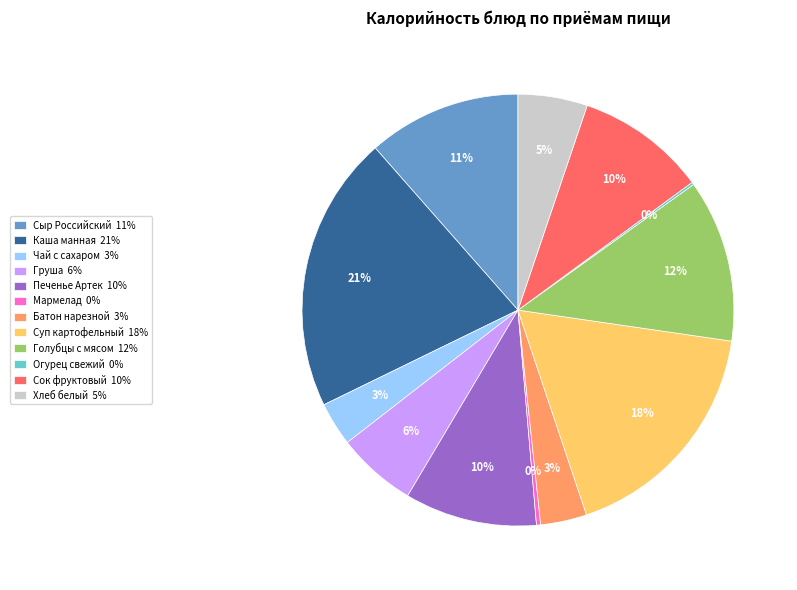

To the nearest percent, what is the difference between the Печенье Артек 10% and Мармелад 0% slice percentages?

10%